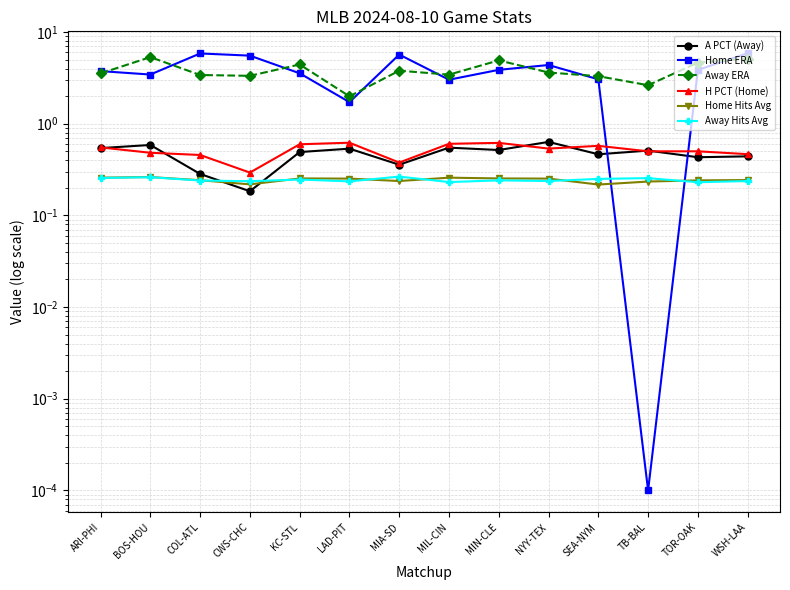

True or false: Home Hits Avg has a value of 0.5 at BOS-HOU.

False